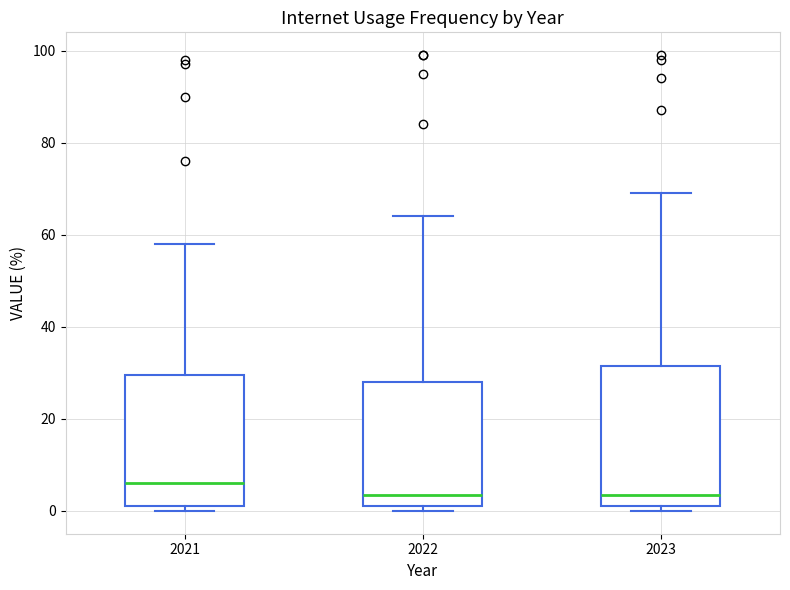

Reading left to right, read every box against the y-axis: the position of its median line, the range the box covers, and the ends of its whiskers. The values are not printed on the chart, so give them approximately, as read against the axis.

2021: median 6, box 2 to 30, whiskers 0 to 58
2022: median 4, box 2 to 28, whiskers 0 to 64
2023: median 4, box 2 to 32, whiskers 0 to 70